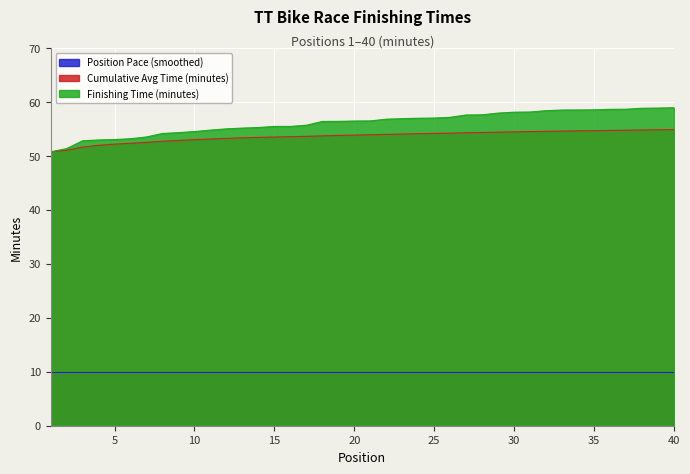

What is the minimum value for Cumulative Avg Time (minutes)?

50.8